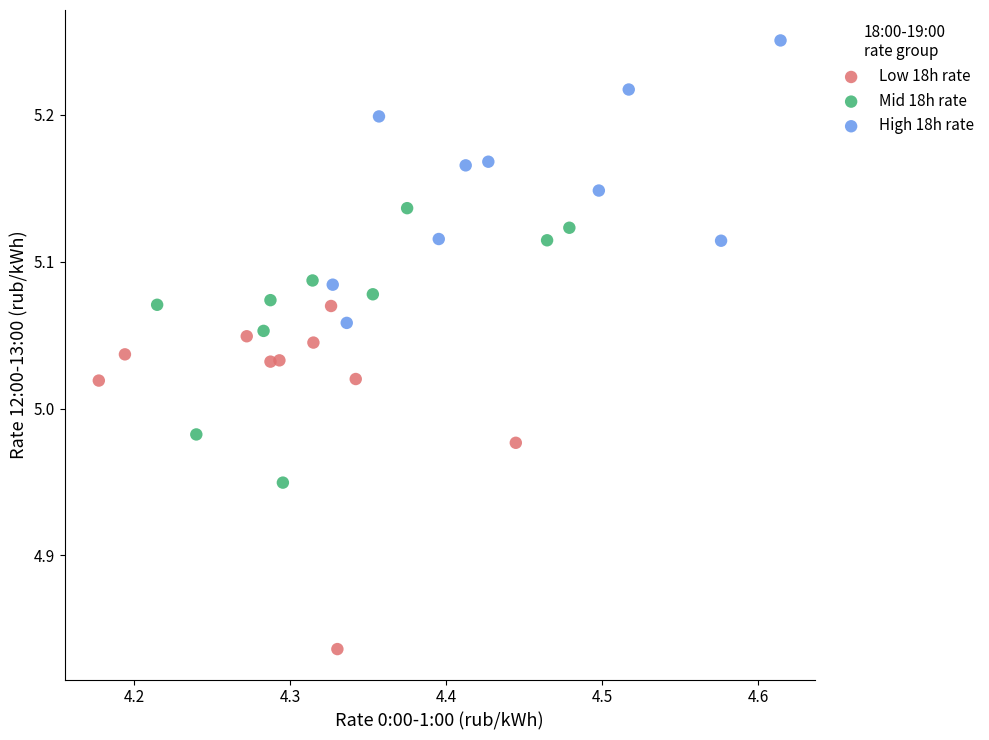

Which series reaches the minimum Y coordinate?

Low 18h rate